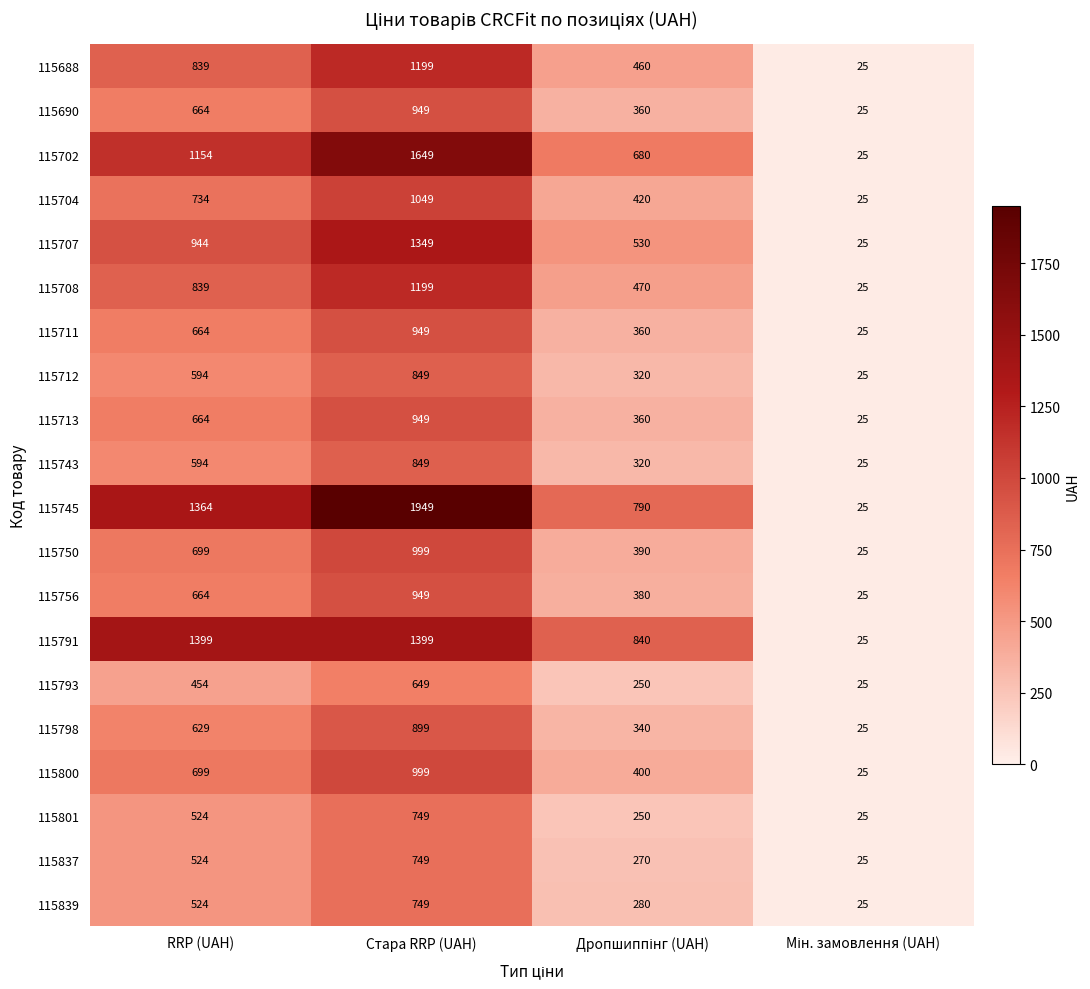

Which series has the largest total across all categories?

115745